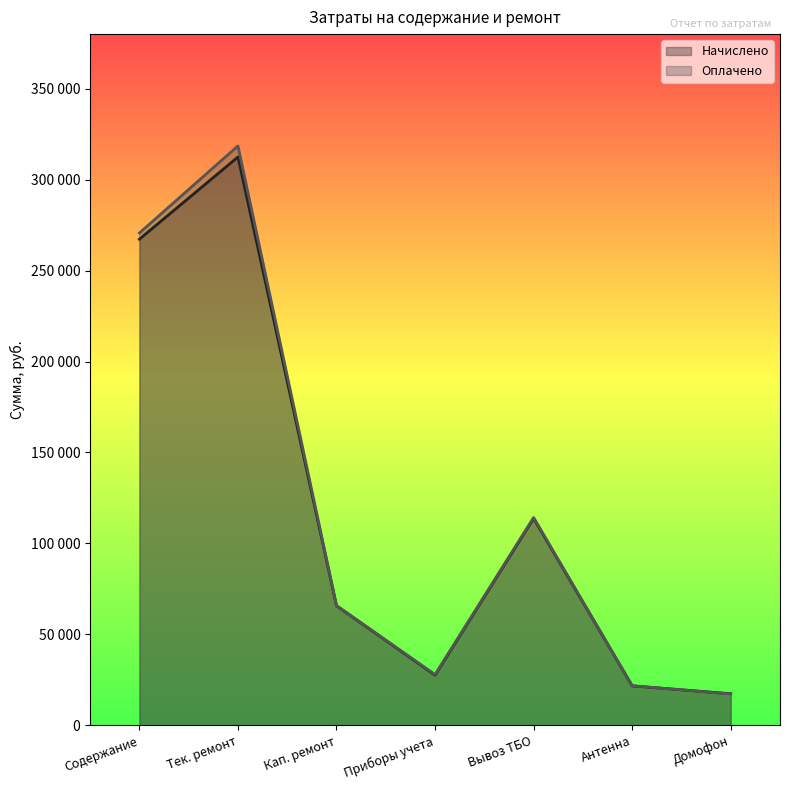

At which category is the sum across all series the highest?

Тек. ремонт